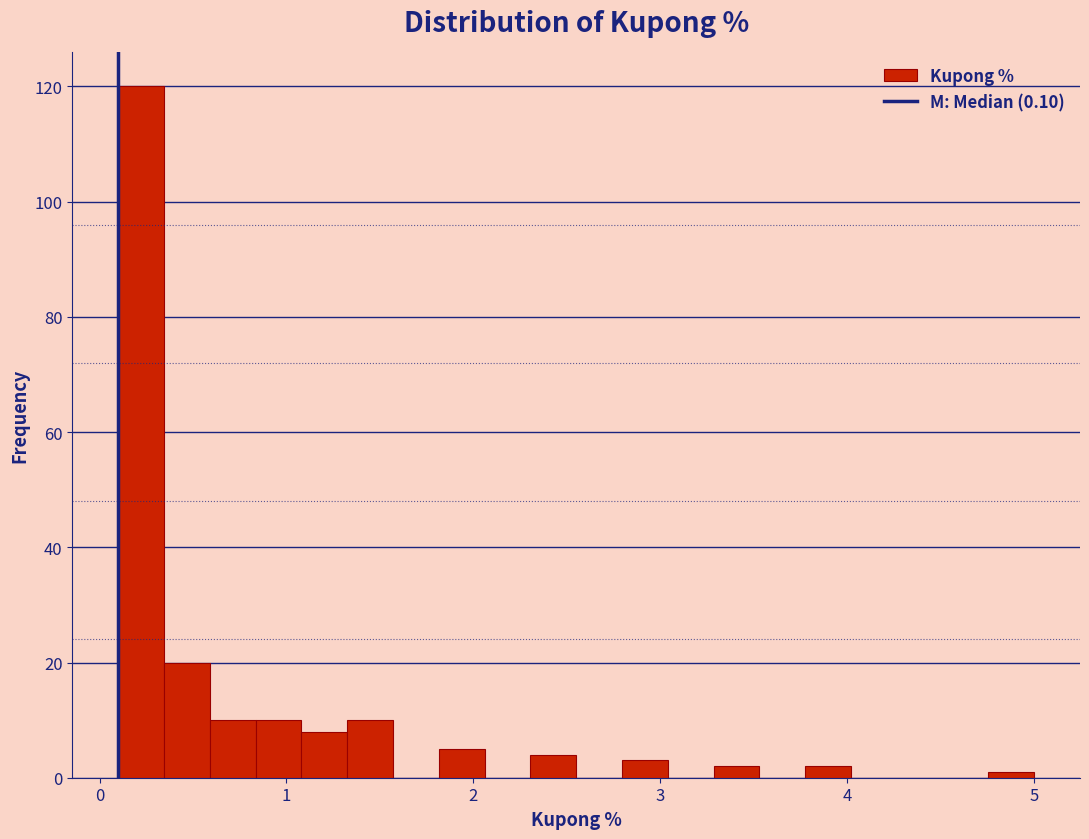

Read against the x-axis, roughly where is the centre of the tallest bar?

0.2